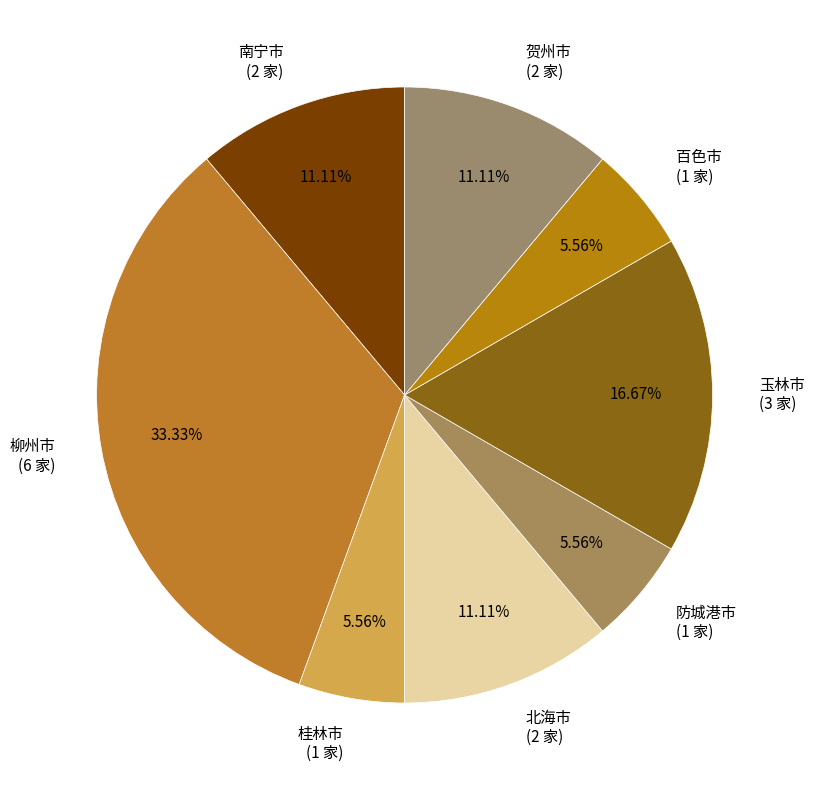

Is there a majority slice in this chart?

No